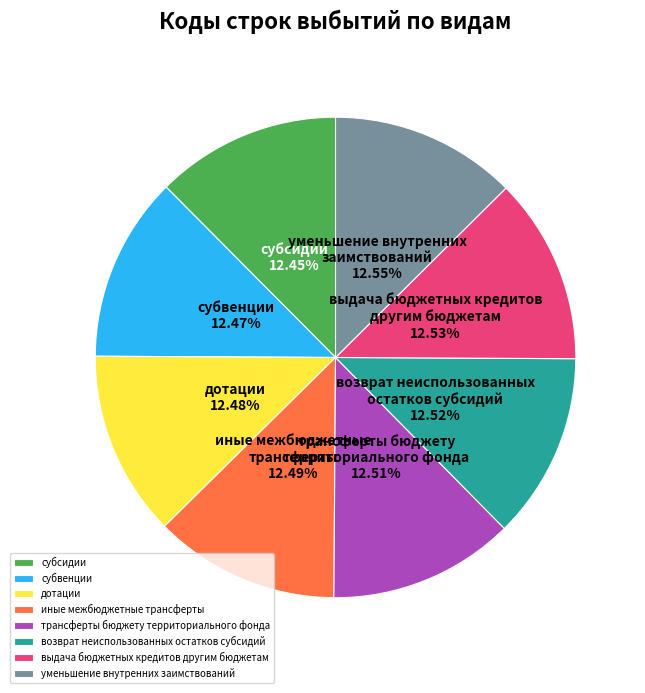

To the nearest percent, what percentage of the pie is возврат неиспользованных остатков субсидий?

13%